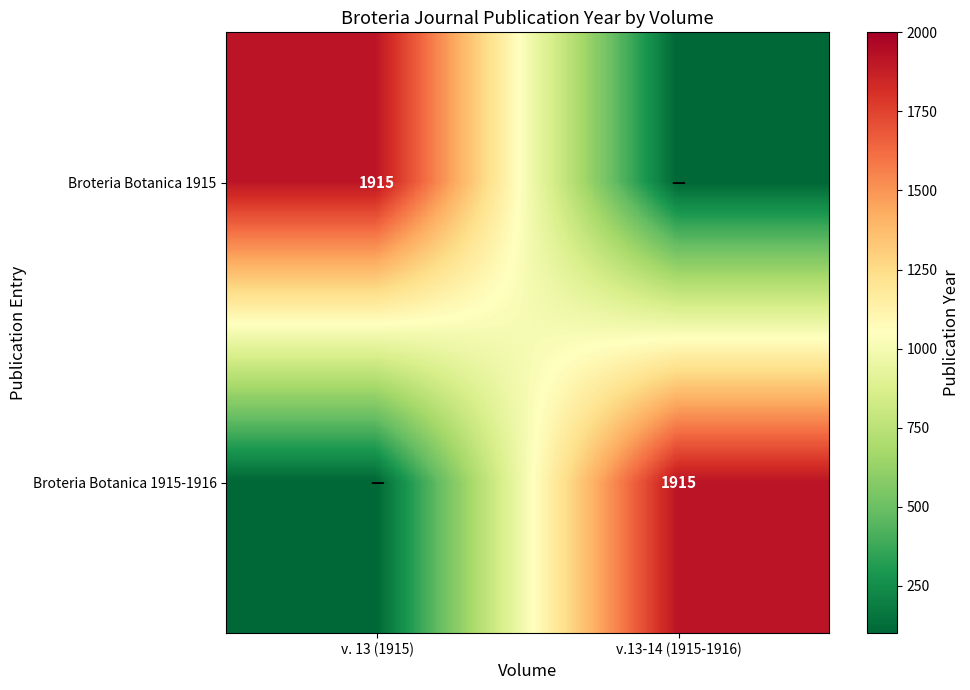

True or false: Broteria Botanica 1915-1916 has a value of 1915 at v.13-14 (1915-1916).

True